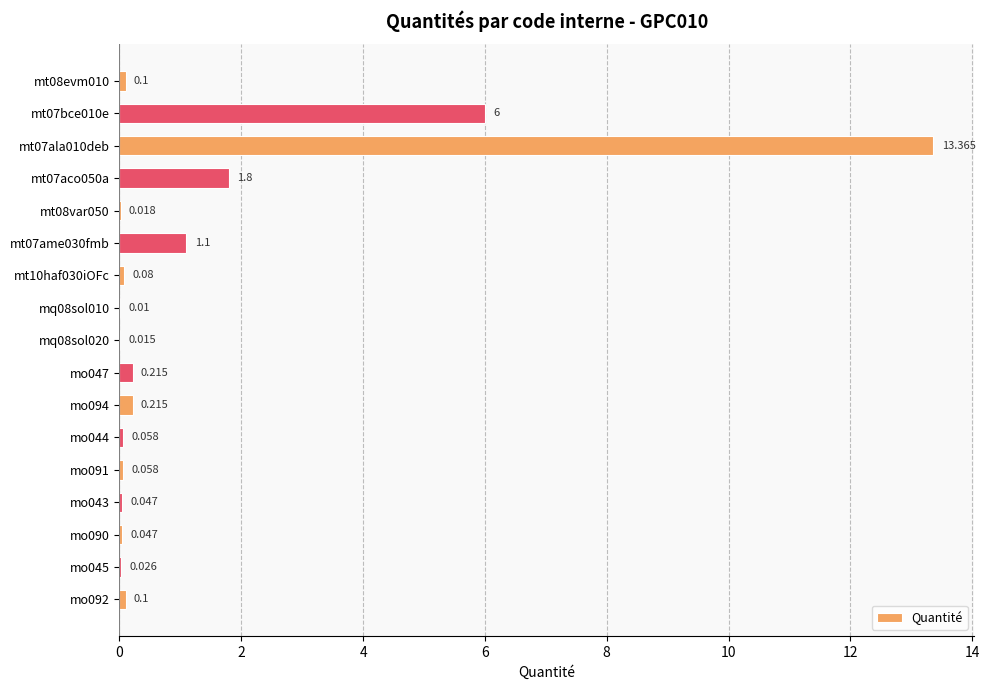

Which category has the highest value across all series?

mt07ala010deb